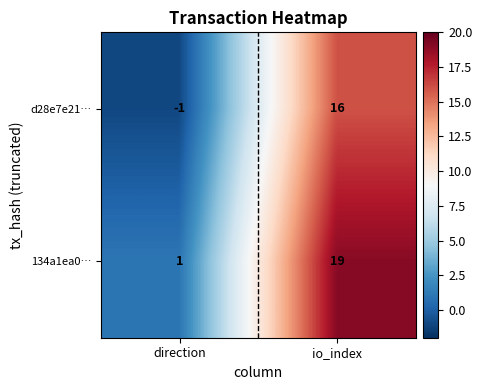

Rank the series by their average value, from highest to lowest.

134a1ea0…, d28e7e21…